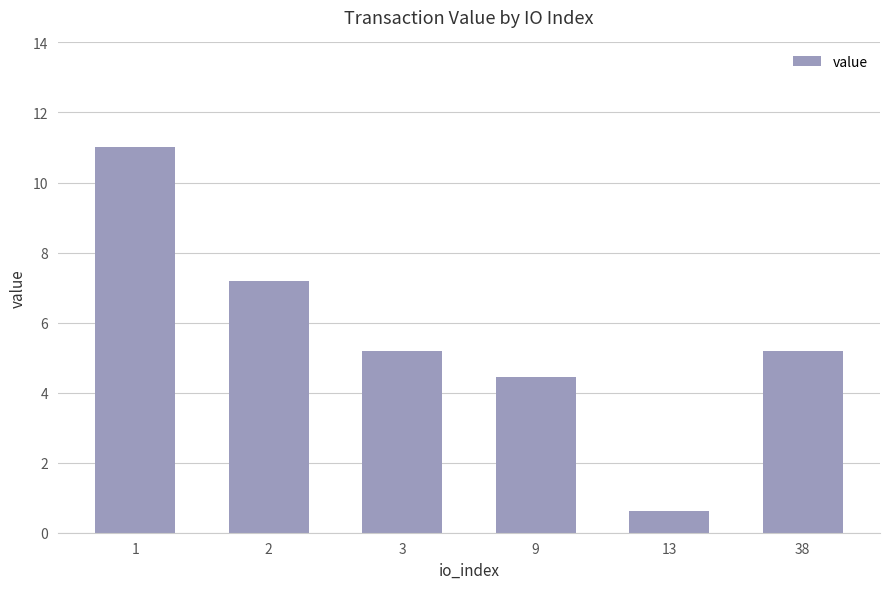

What is the minimum value shown in the chart?

0.6